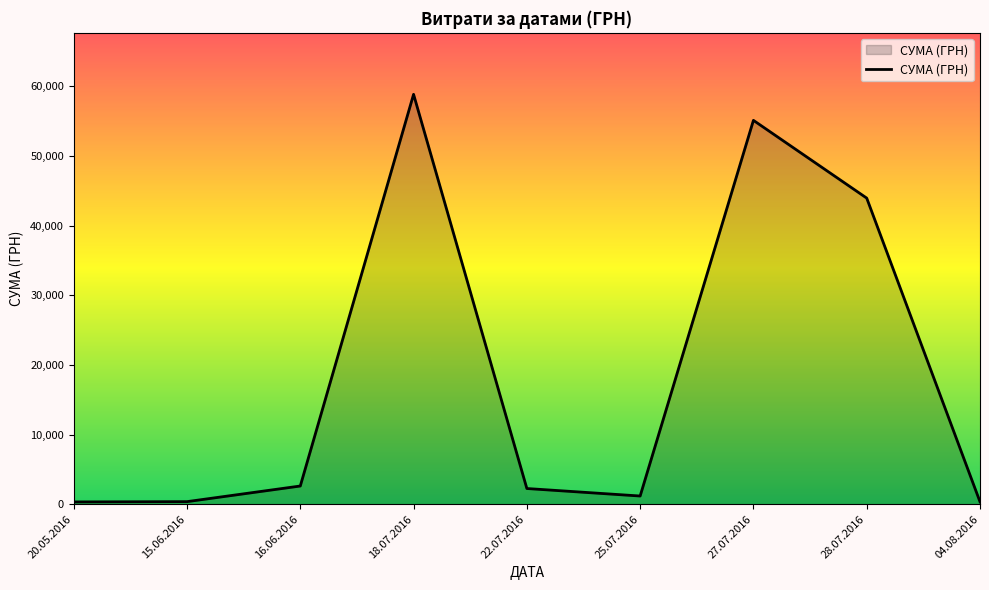

At which label is the value closest to 29585?

28.07.2016